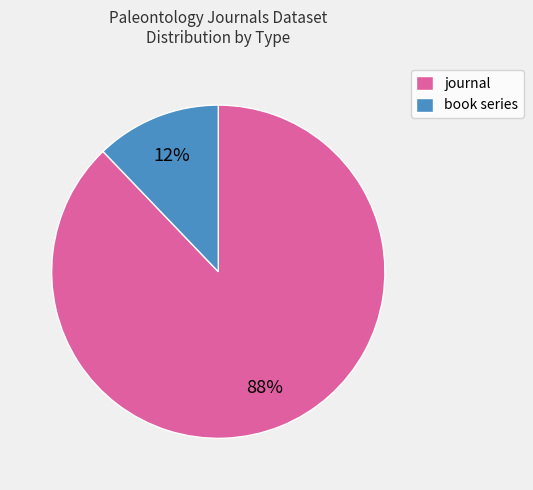

To the nearest percent, what is the difference between the book series and journal slice percentages?

76%